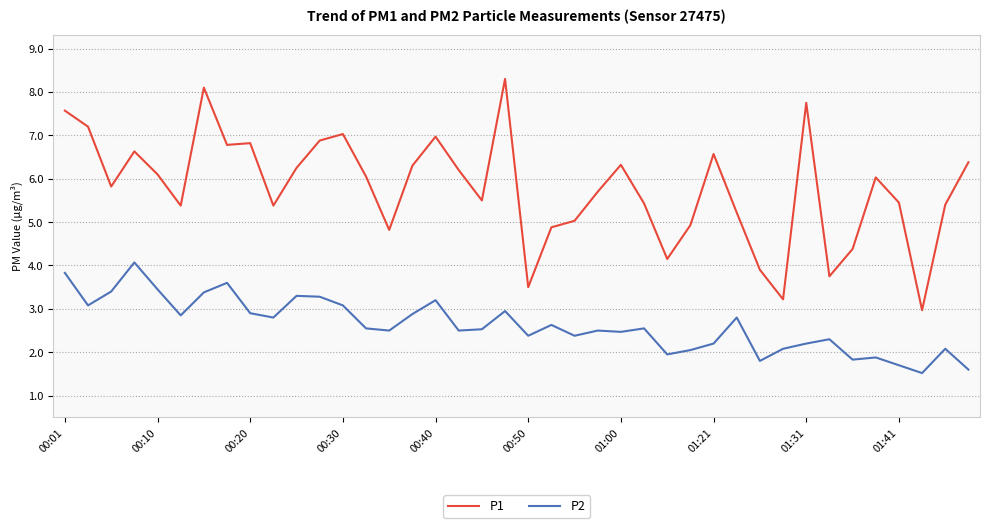

Rank the series by their average value, from highest to lowest.

P1, P2